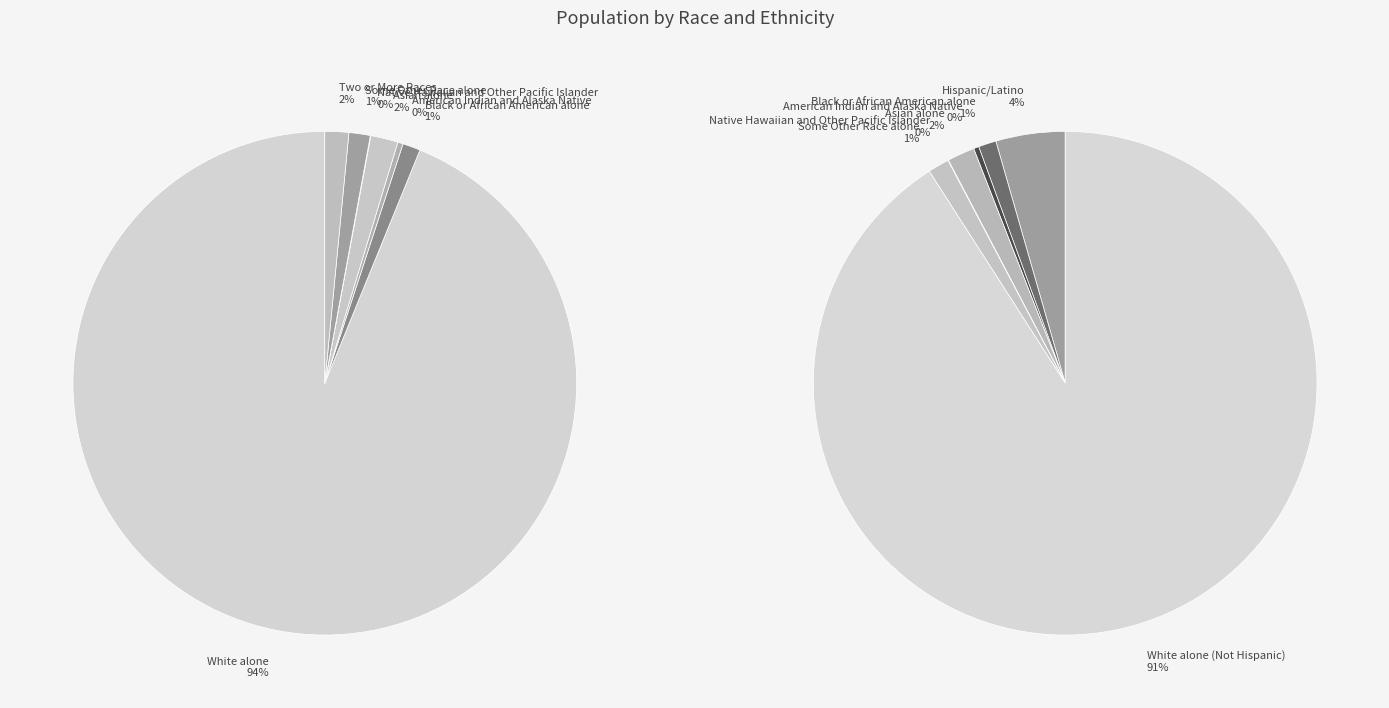

What is the majority slice?

White alone